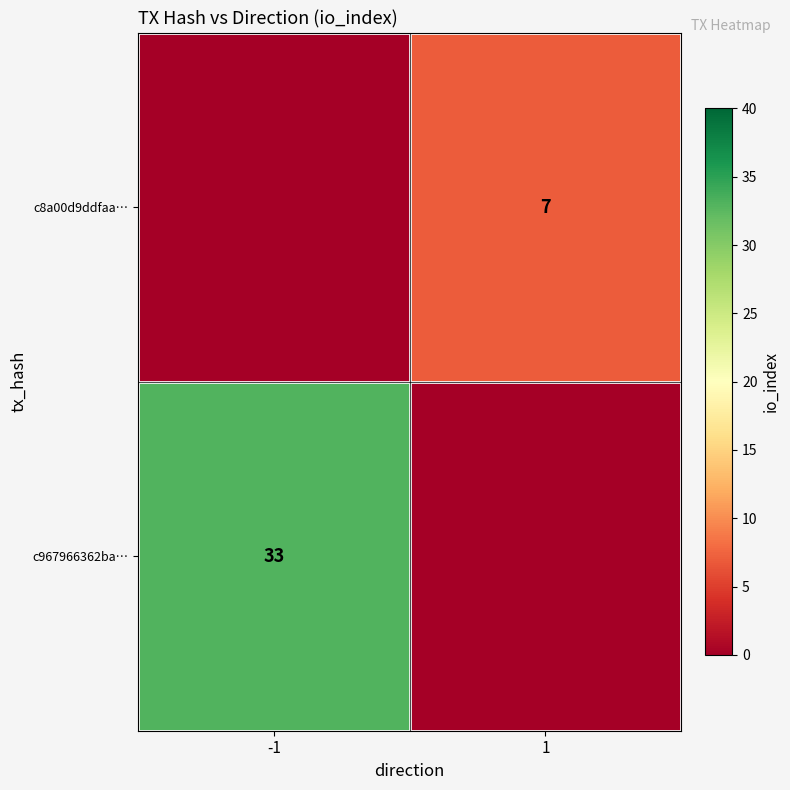

True or false: c8a00d9ddfaa… has a value of 2 at 1.

False